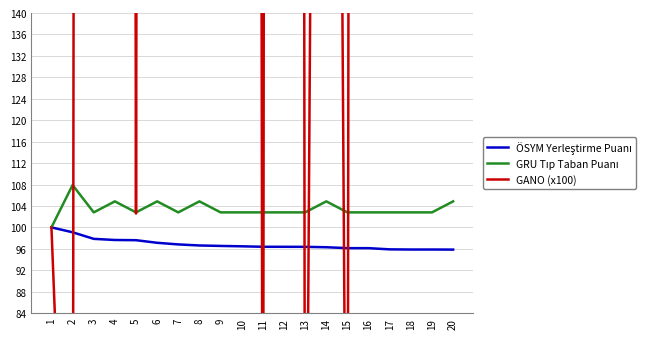

What is the average value of the ÖSYM Yerleştirme Puanı series?

96.8